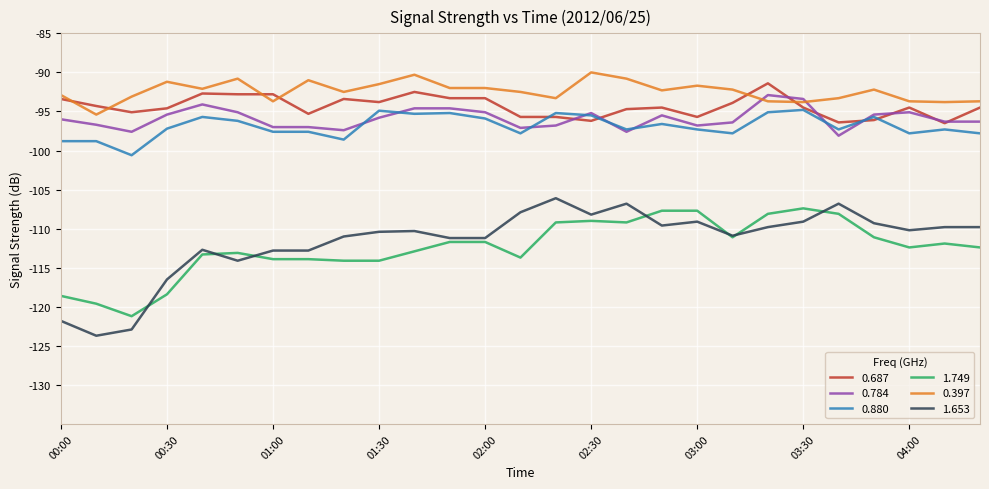

What is the maximum value shown in the chart?

-90.0